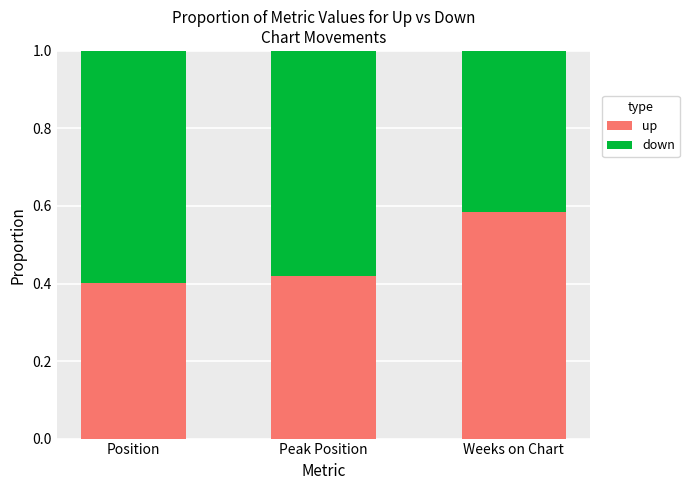

Count the up values in the range 0 to 1.

3